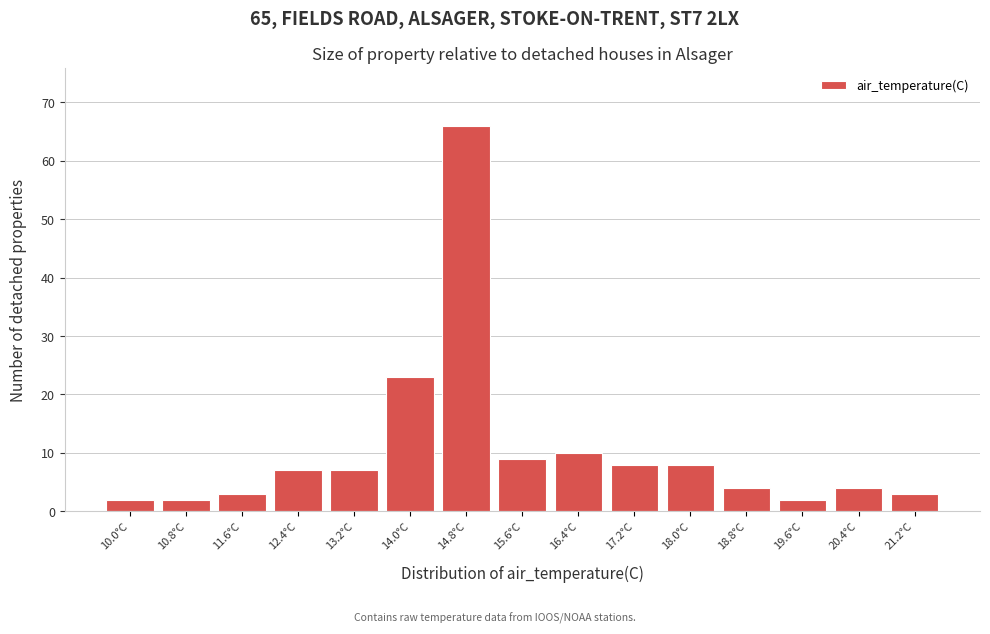

Reading left to right, list all the values displayed in this chart.

2	2	3	7	7	23	66	9	10	8	8	4	2	4	3